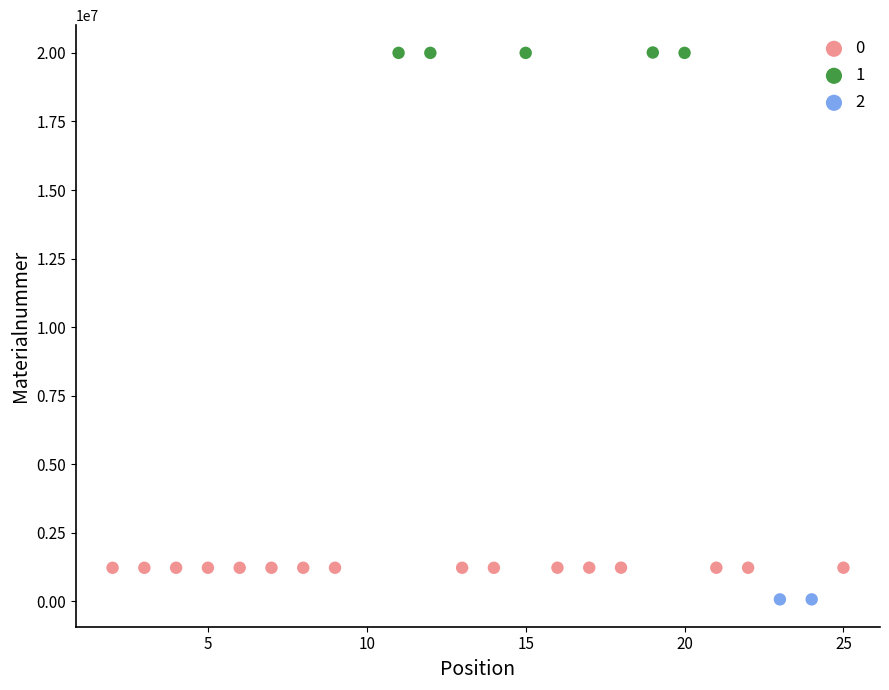

What are all the series names shown in the legend?

0, 1, 2